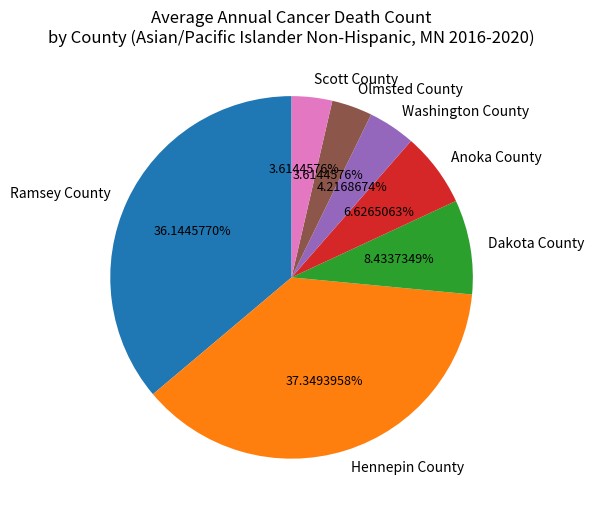

What percentage do Hennepin County and Scott County together represent?

41.0%